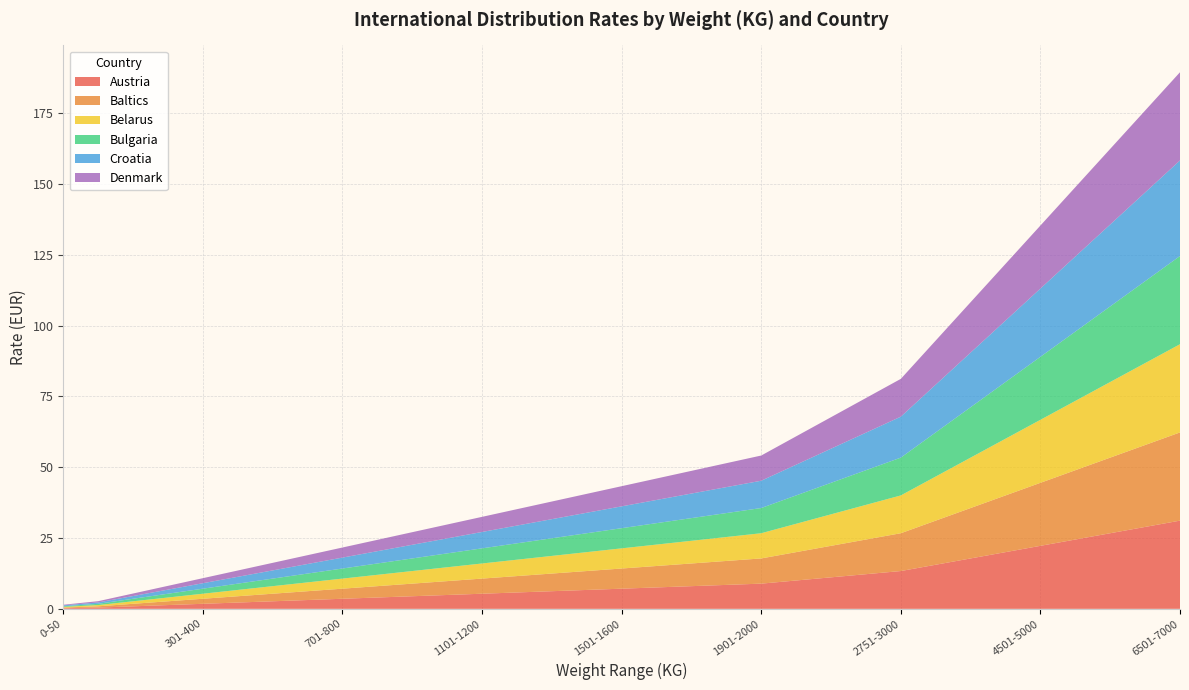

Reading left to right, transcribe all the data shown in this chart.

Austria: 0-50=0.2	51-100=0.4	101-200=0.9	201-300=1.3	301-400=1.8	401-500=2.2	501-600=2.7	601-700=3.1	701-800=3.6	801-900=4.0	901-1000=4.4	1001-1100=4.9	1101-1200=5.3	1201-1300=5.8	1301-1400=6.2	1401-1500=6.7	1501-1600=7.1	1601-1700=7.6	1701-1800=8.0	1801-1900=8.5	1901-2000=8.9	2001-2250=10.0	2251-2500=11.1	2501-2750=12.2	2751-3000=13.3	3001-3500=15.6	3501-4000=17.8	4001-4500=20.0	4501-5000=22.2	5001-5500=24.5	5501-6000=26.7	6001-6500=28.9	6501-7000=31.1
Baltics: 0-50=0.2	51-100=0.4	101-200=0.9	201-300=1.3	301-400=1.8	401-500=2.2	501-600=2.7	601-700=3.1	701-800=3.6	801-900=4.0	901-1000=4.4	1001-1100=4.9	1101-1200=5.3	1201-1300=5.8	1301-1400=6.2	1401-1500=6.7	1501-1600=7.1	1601-1700=7.6	1701-1800=8.0	1801-1900=8.5	1901-2000=8.9	2001-2250=10.0	2251-2500=11.1	2501-2750=12.2	2751-3000=13.3	3001-3500=15.6	3501-4000=17.8	4001-4500=20.0	4501-5000=22.2	5001-5500=24.5	5501-6000=26.7	6001-6500=28.9	6501-7000=31.1
Belarus: 0-50=0.2	51-100=0.4	101-200=0.9	201-300=1.3	301-400=1.8	401-500=2.2	501-600=2.7	601-700=3.1	701-800=3.6	801-900=4.0	901-1000=4.4	1001-1100=4.9	1101-1200=5.3	1201-1300=5.8	1301-1400=6.2	1401-1500=6.7	1501-1600=7.1	1601-1700=7.6	1701-1800=8.0	1801-1900=8.5	1901-2000=8.9	2001-2250=10.0	2251-2500=11.1	2501-2750=12.2	2751-3000=13.3	3001-3500=15.6	3501-4000=17.8	4001-4500=20.0	4501-5000=22.2	5001-5500=24.5	5501-6000=26.7	6001-6500=28.9	6501-7000=31.1
Bulgaria: 0-50=0.2	51-100=0.4	101-200=0.9	201-300=1.3	301-400=1.8	401-500=2.2	501-600=2.7	601-700=3.1	701-800=3.6	801-900=4.0	901-1000=4.4	1001-1100=4.9	1101-1200=5.3	1201-1300=5.8	1301-1400=6.2	1401-1500=6.7	1501-1600=7.1	1601-1700=7.6	1701-1800=8.0	1801-1900=8.5	1901-2000=8.9	2001-2250=10.0	2251-2500=11.1	2501-2750=12.2	2751-3000=13.3	3001-3500=15.6	3501-4000=17.8	4001-4500=20.0	4501-5000=22.2	5001-5500=24.5	5501-6000=26.7	6001-6500=28.9	6501-7000=31.1
Croatia: 0-50=0.3	51-100=0.5	101-200=1.0	201-300=1.4	301-400=1.9	401-500=2.4	501-600=2.9	601-700=3.4	701-800=3.9	801-900=4.3	901-1000=4.8	1001-1100=5.3	1101-1200=5.8	1201-1300=6.3	1301-1400=6.7	1401-1500=7.2	1501-1600=7.7	1601-1700=8.2	1701-1800=8.7	1801-1900=9.2	1901-2000=9.6	2001-2250=10.8	2251-2500=12.0	2501-2750=13.3	2751-3000=14.5	3001-3500=16.9	3501-4000=19.3	4001-4500=21.7	4501-5000=24.1	5001-5500=26.5	5501-6000=28.9	6001-6500=31.3	6501-7000=33.7
Denmark: 0-50=0.2	51-100=0.4	101-200=0.9	201-300=1.3	301-400=1.8	401-500=2.2	501-600=2.7	601-700=3.1	701-800=3.6	801-900=4.0	901-1000=4.4	1001-1100=4.9	1101-1200=5.3	1201-1300=5.8	1301-1400=6.2	1401-1500=6.7	1501-1600=7.1	1601-1700=7.6	1701-1800=8.0	1801-1900=8.5	1901-2000=8.9	2001-2250=10.0	2251-2500=11.1	2501-2750=12.2	2751-3000=13.3	3001-3500=15.6	3501-4000=17.8	4001-4500=20.0	4501-5000=22.2	5001-5500=24.5	5501-6000=26.7	6001-6500=28.9	6501-7000=31.1